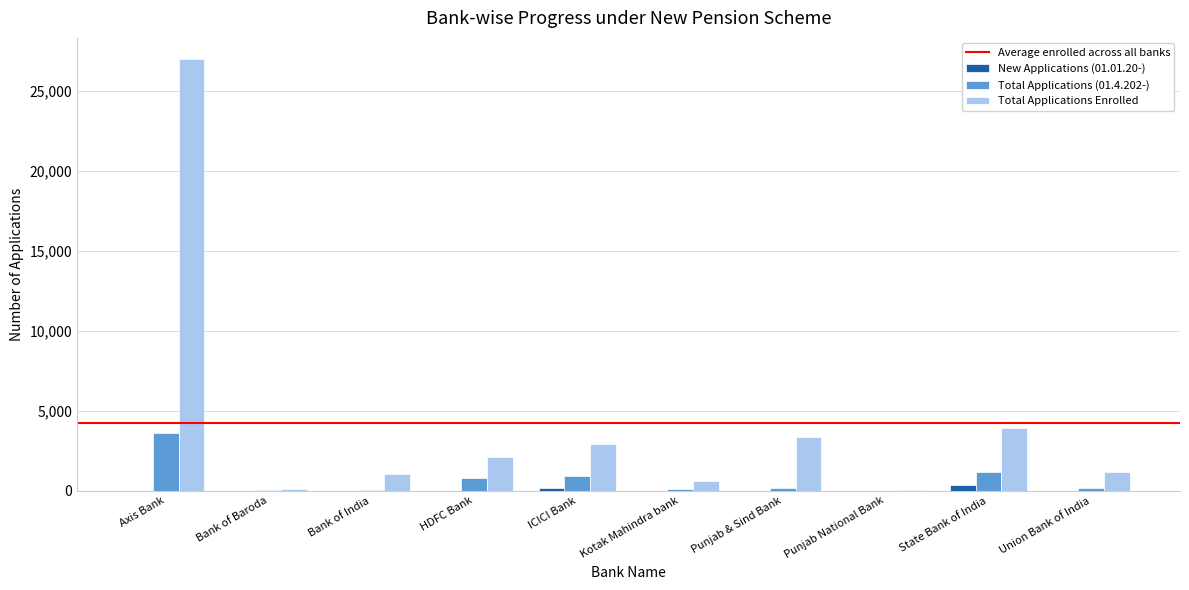

Which label corresponds to the largest value in the chart?

Axis Bank